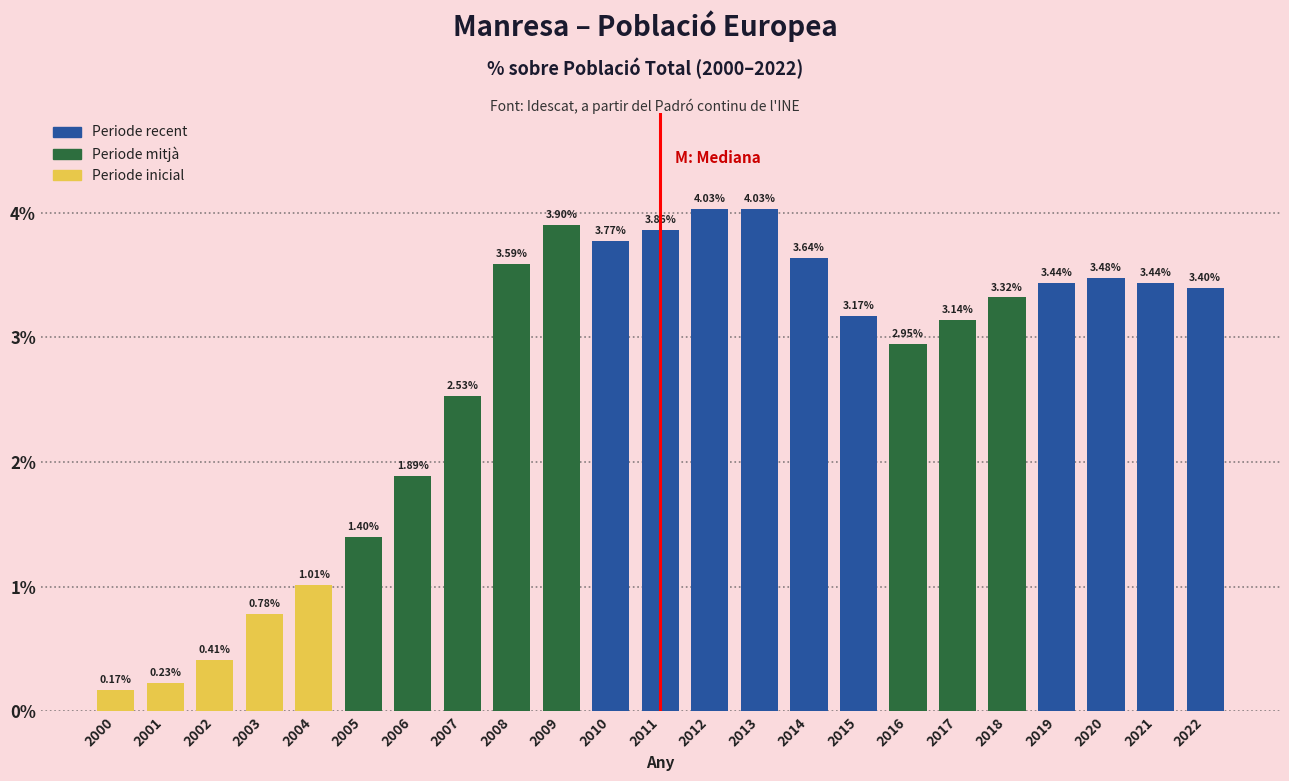

What is the difference between the values at 2006 and 2016?

1.1